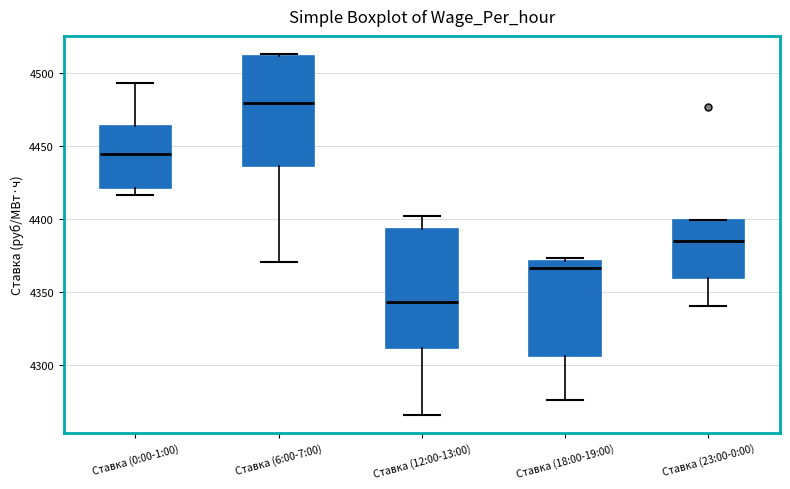

Which box is the tallest, from its lower edge to its upper edge?

Ставка (12:00-13:00)